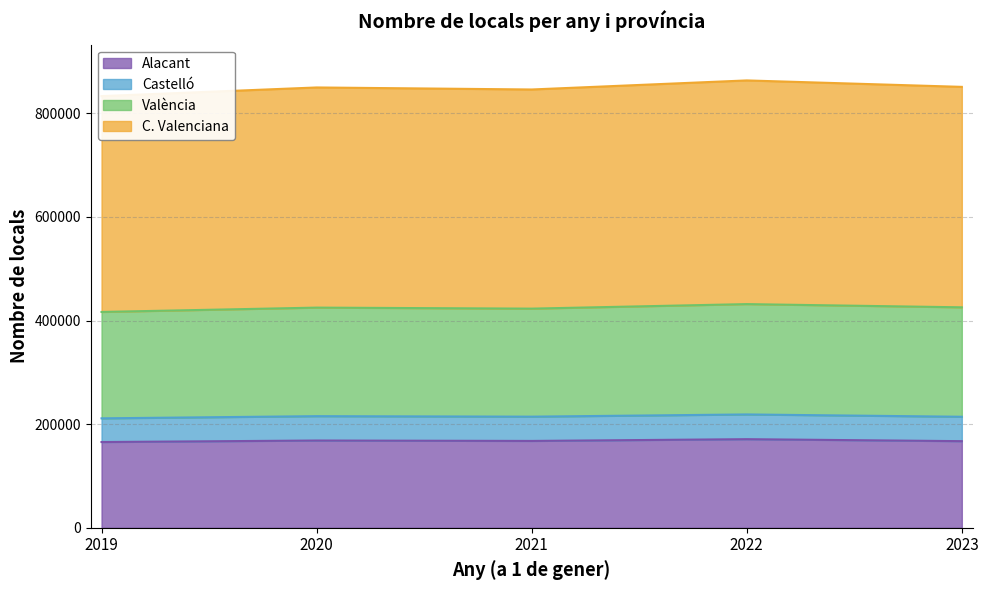

Between 2021 and 2020, which is larger?

2020